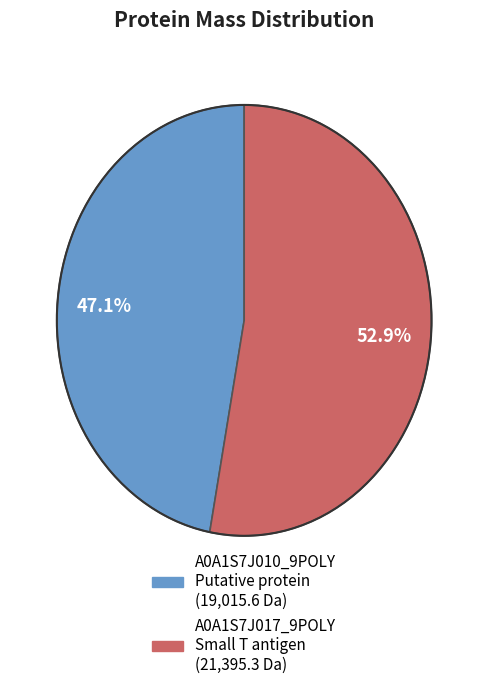

How many slices are in this pie chart?

2